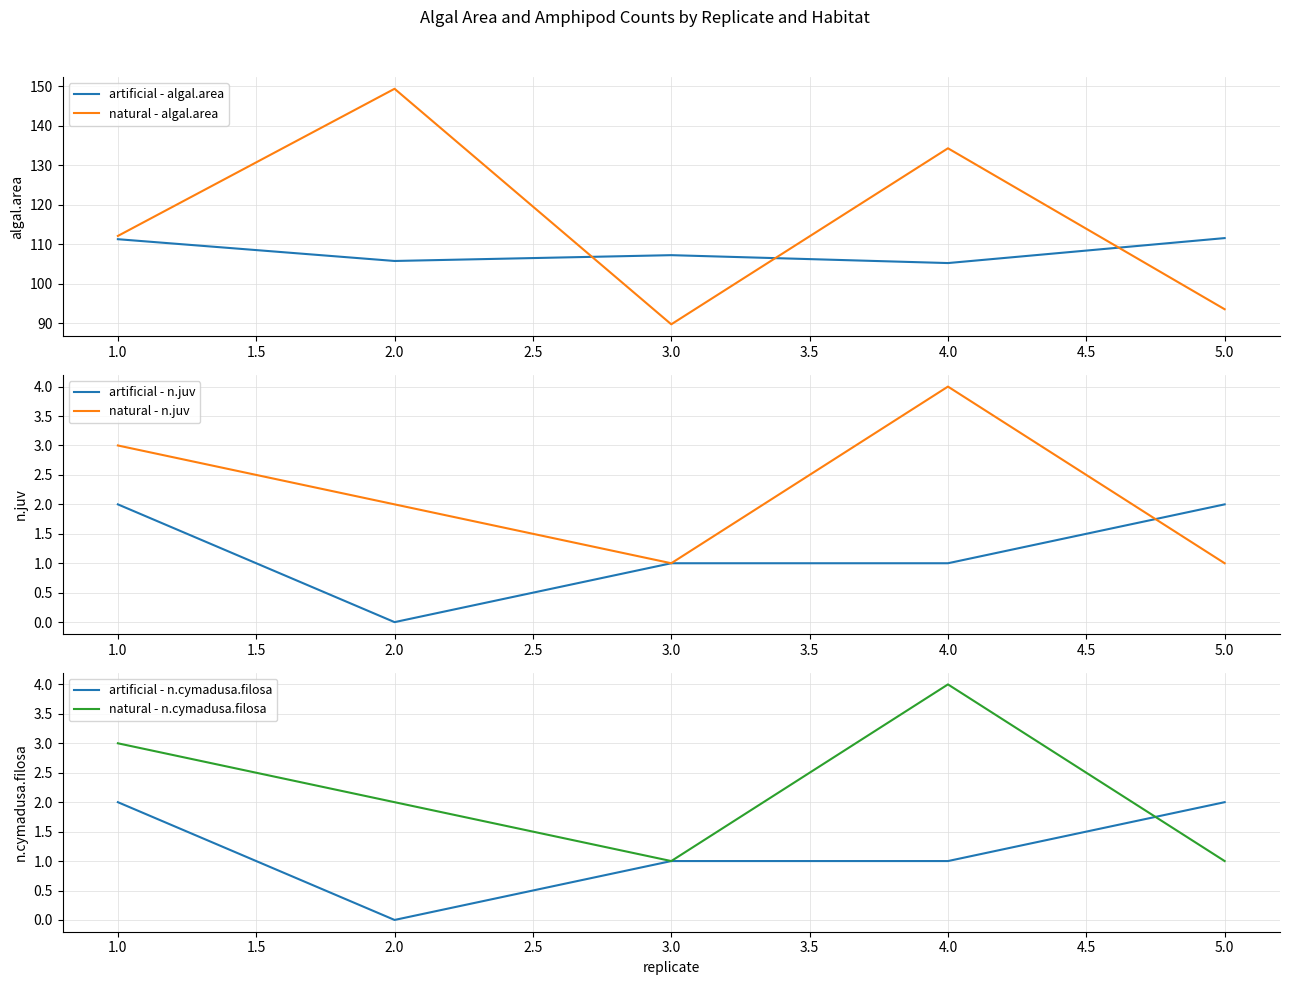

At which label does artificial - algal.area reach its minimum?

4.0